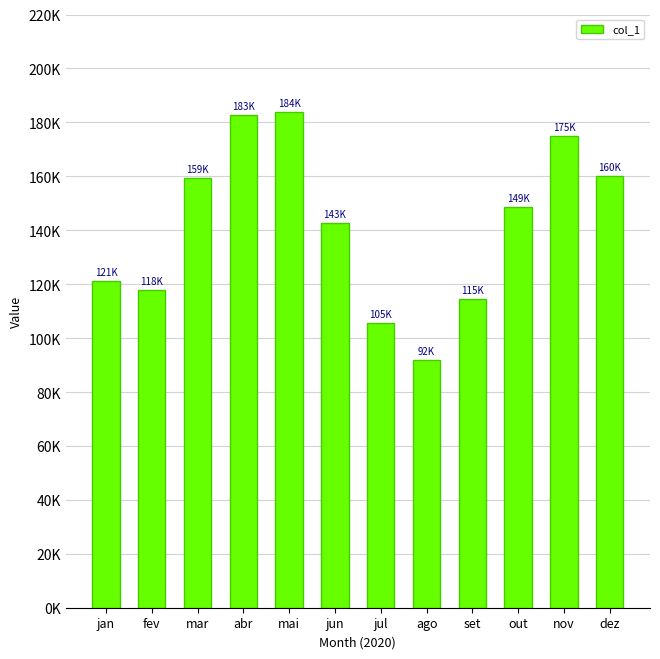

Which label corresponds to the largest value in the chart?

mai